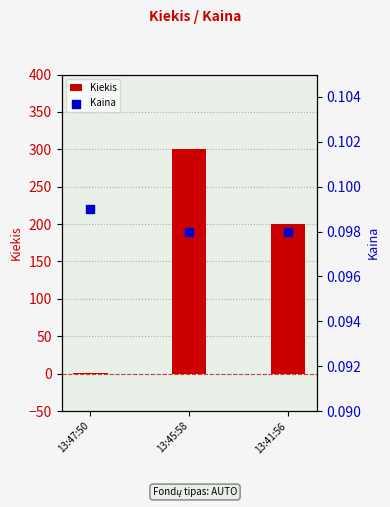

Which series reaches the minimum Y coordinate?

Kaina